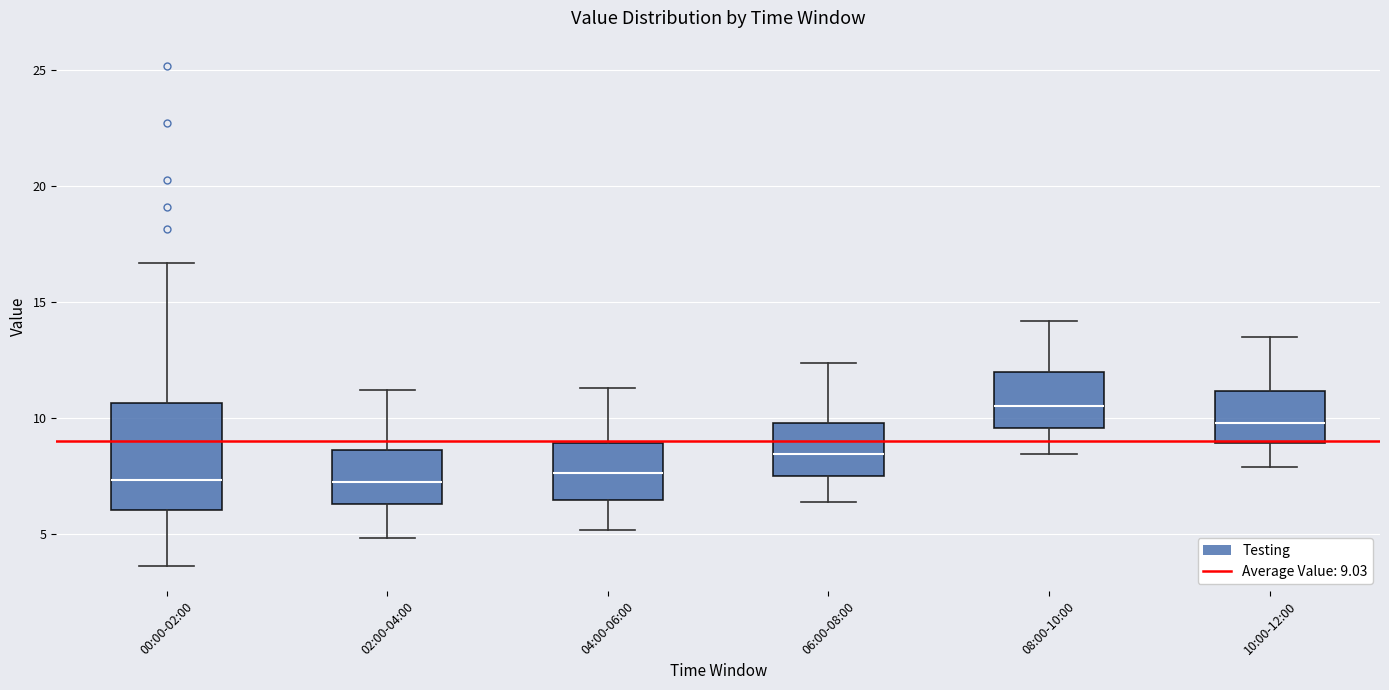

Which box is the tallest, from its lower edge to its upper edge?

00:00-02:00